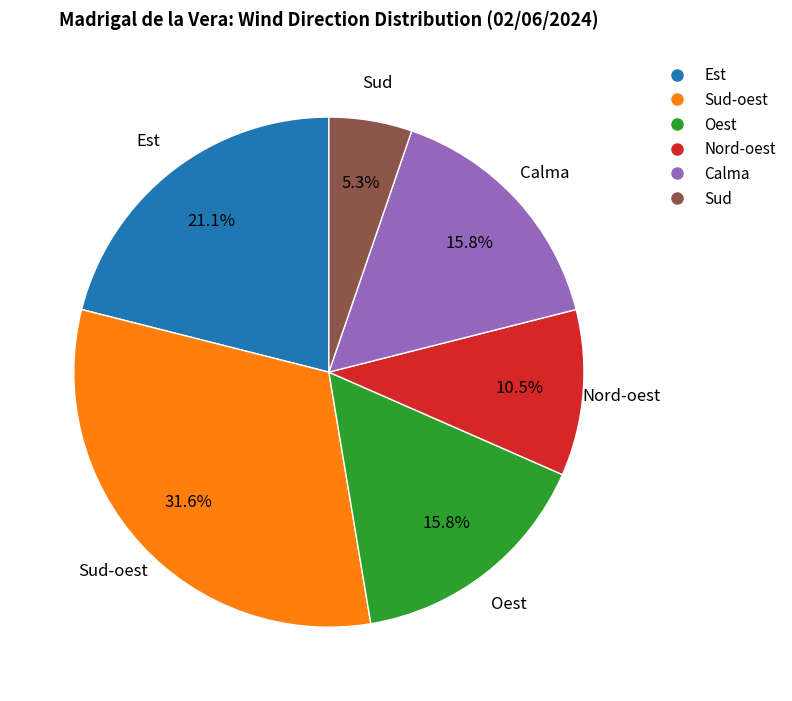

Does any single category account for the majority?

No